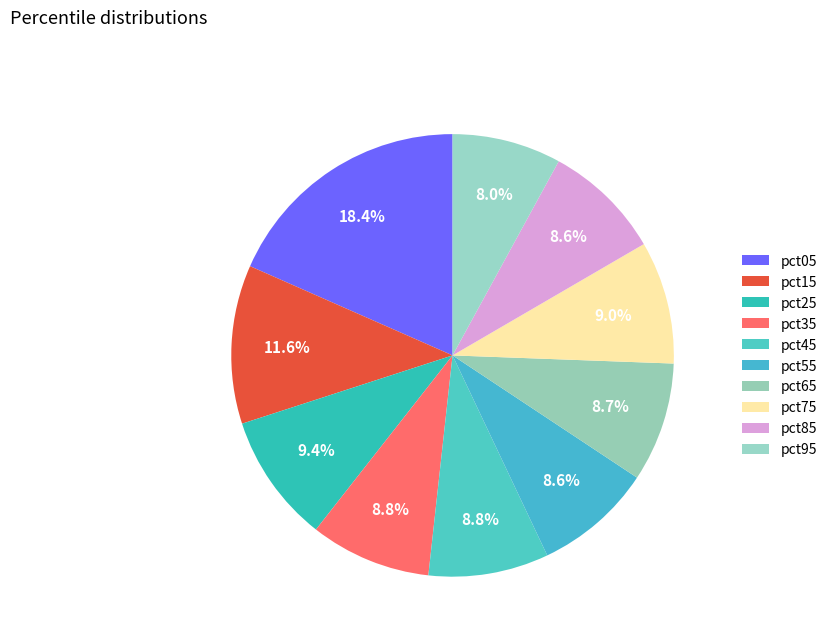

To the nearest percent, what percentage of the pie is pct95?

8%